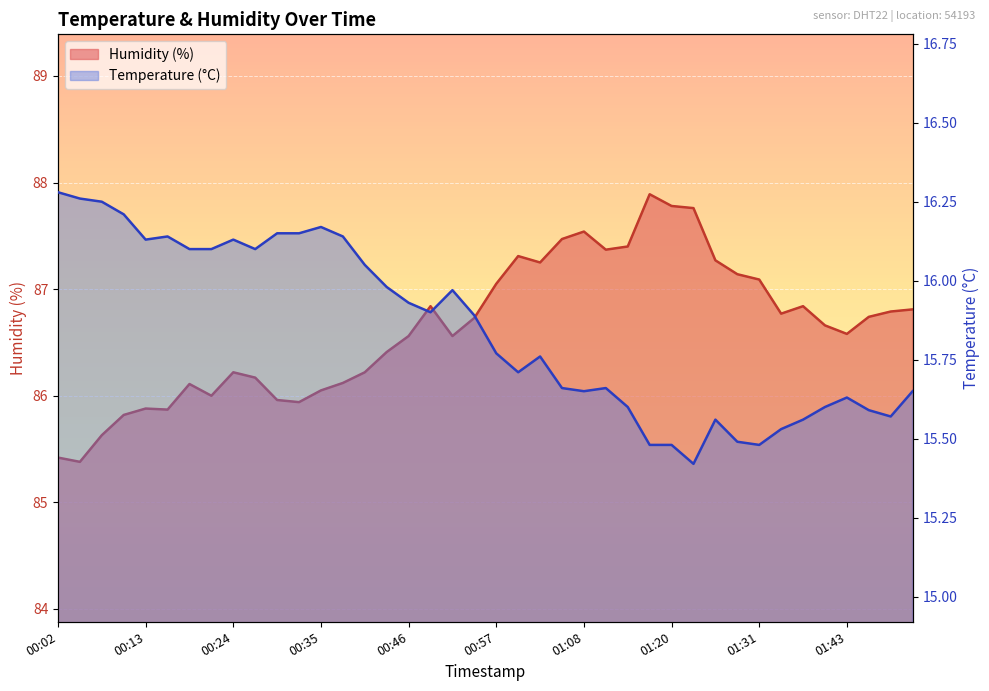

What are all the series names shown in the legend?

temperature, humidity